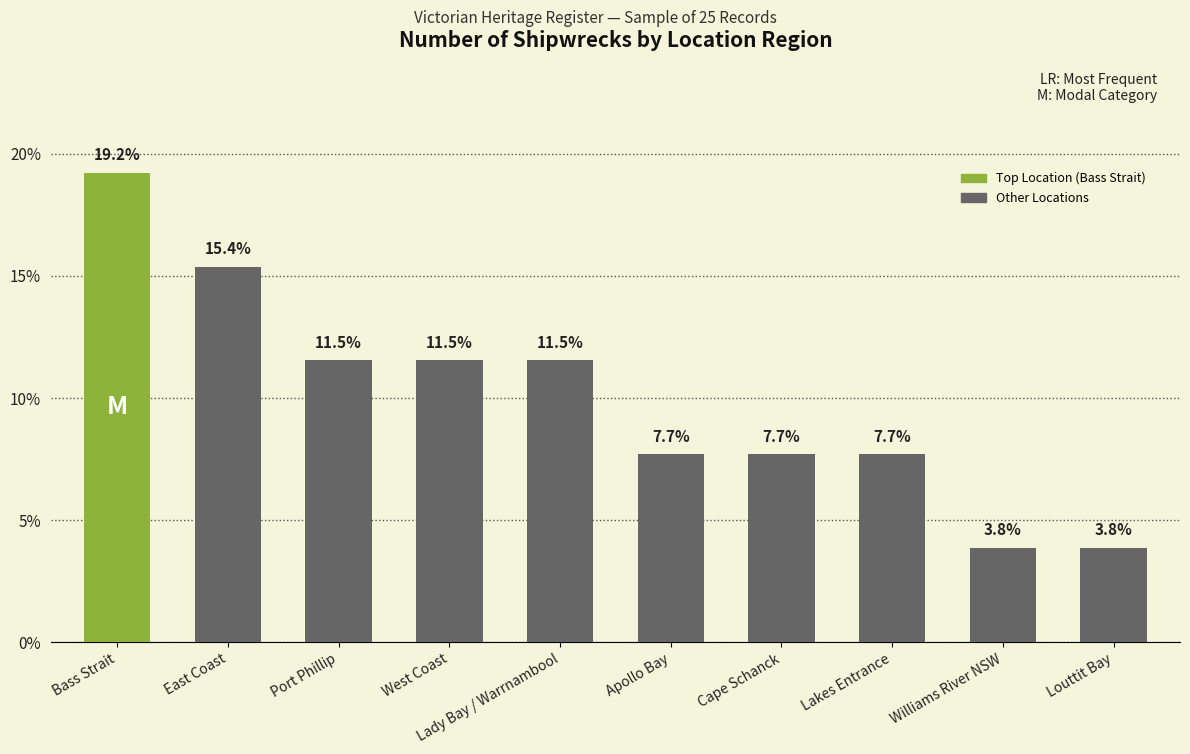

What is the label of the 4th bar from the left?

West Coast